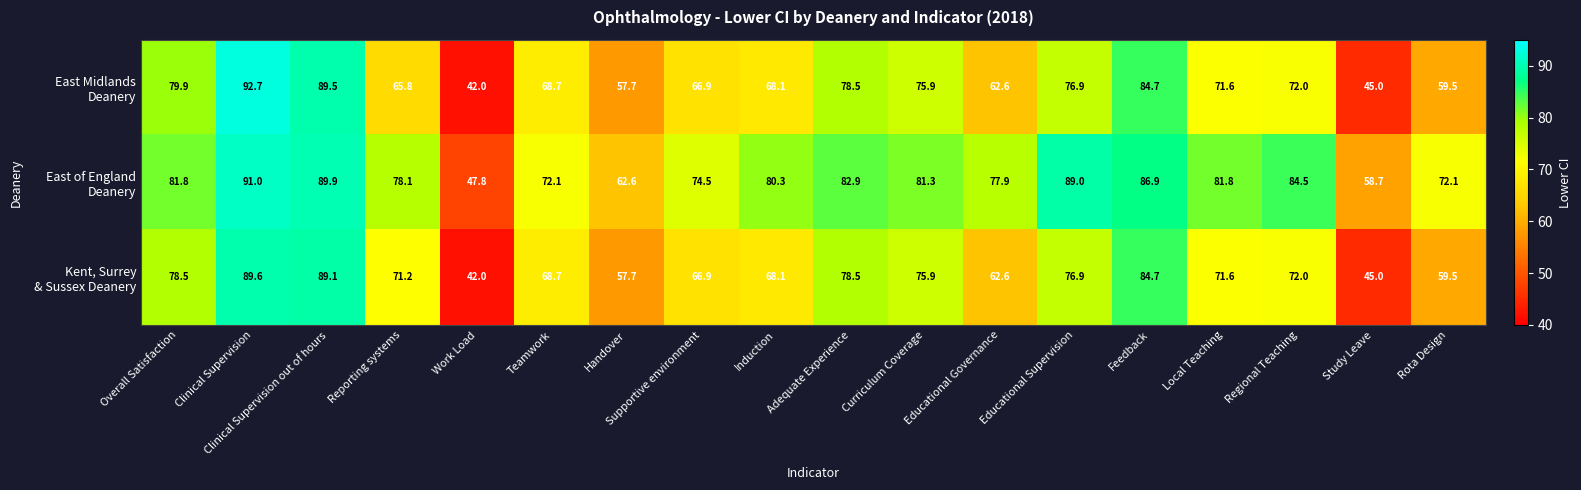

What is the maximum value shown in the chart?

92.7